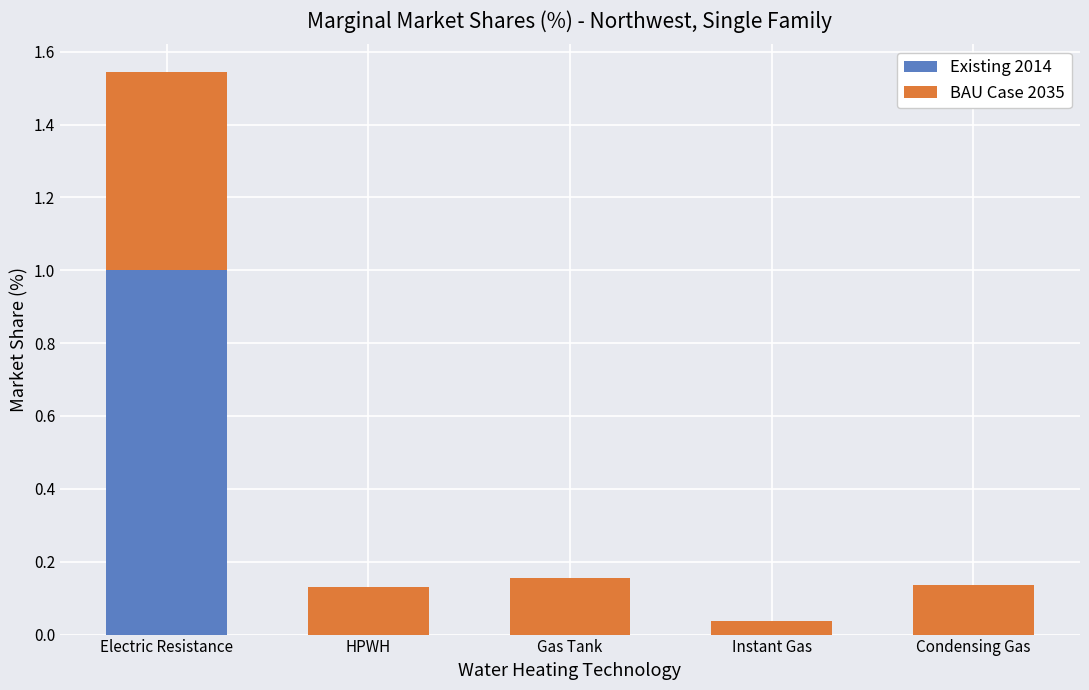

The value of Existing 2014 at Condensing Gas is 0.0. True or false?

True